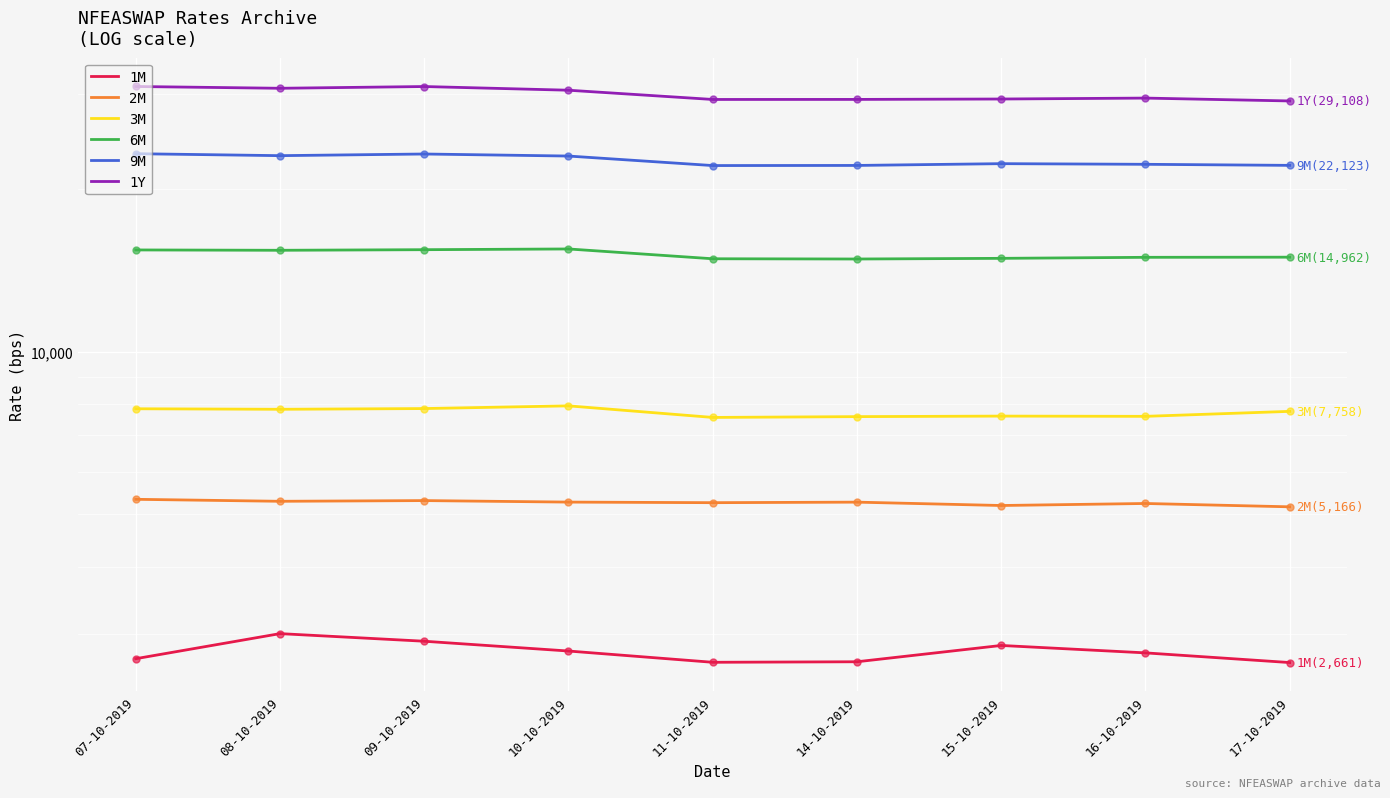

At which label does 9M first exceed 22284?

07-10-2019